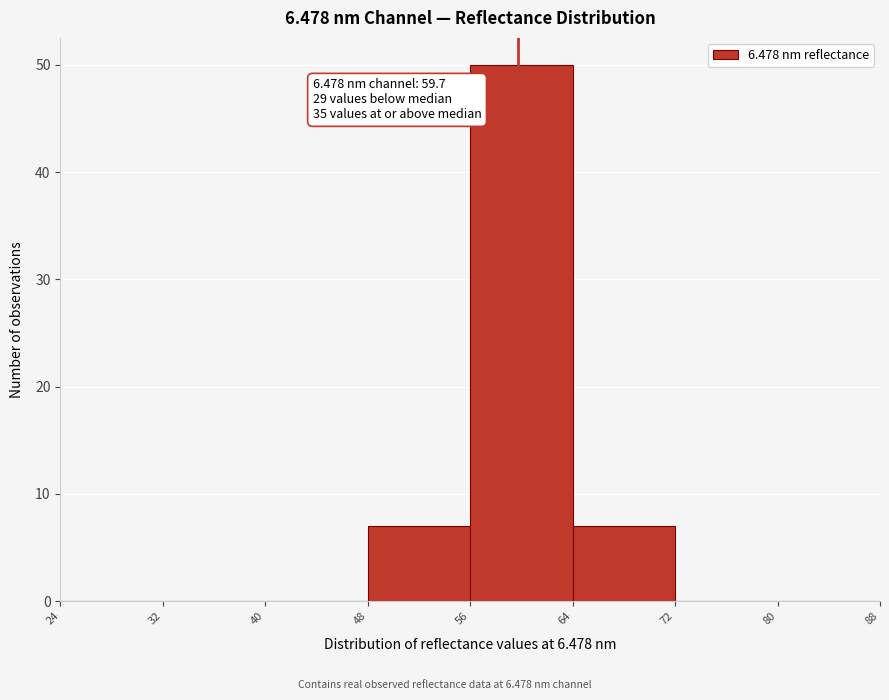

Over which range of the x-axis is the bar tallest?

56 to 64